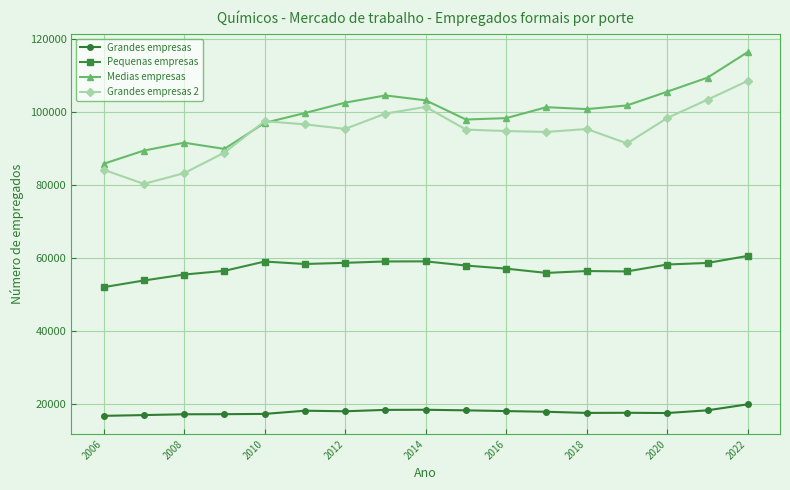

What is the maximum value for Grandes empresas?

20008